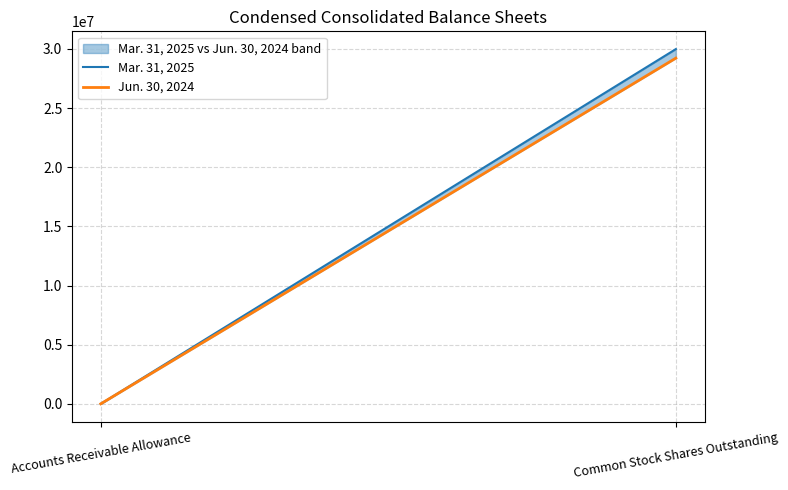

True or false: Mar. 31, 2025 has a value of 52248302 at Common Stock Shares Outstanding.

False